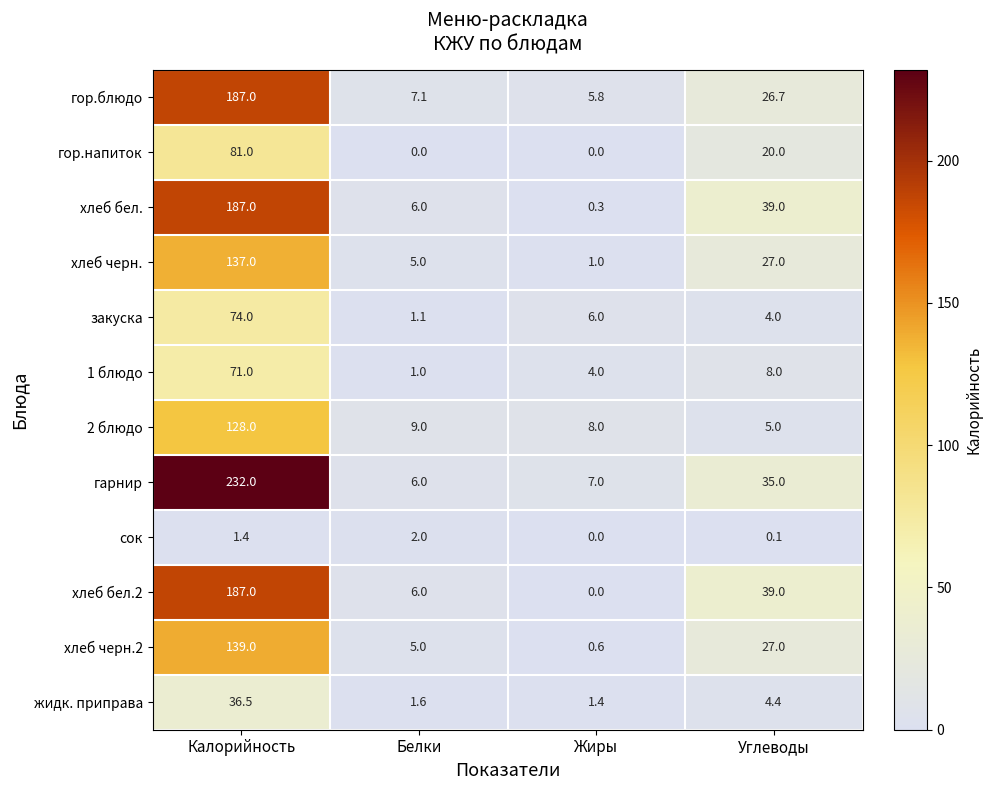

At how many categories does at least one series exceed 105?

1